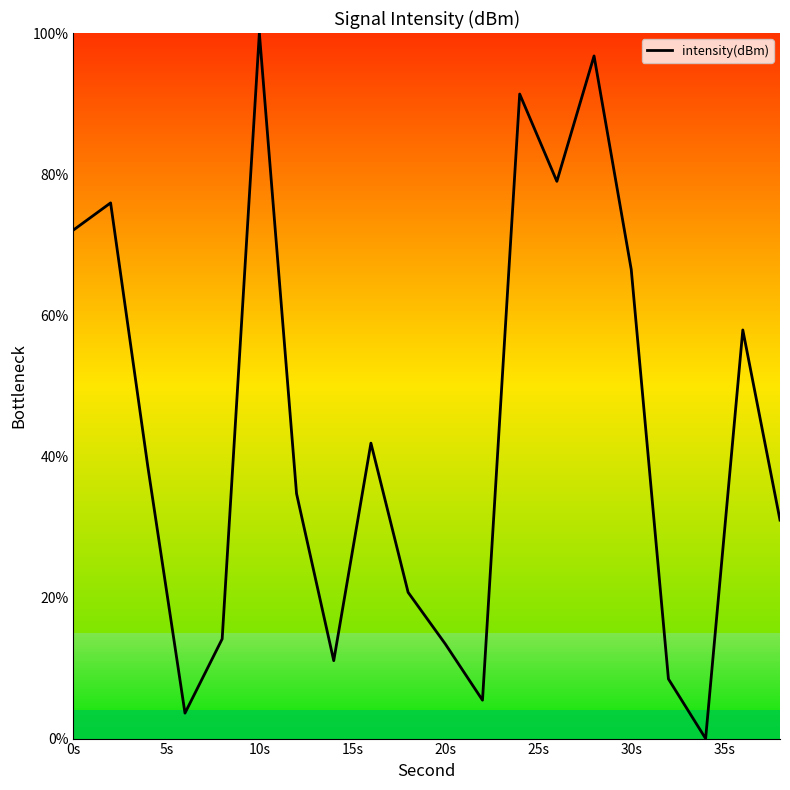

Is this an area chart (filled region under the line)?

No